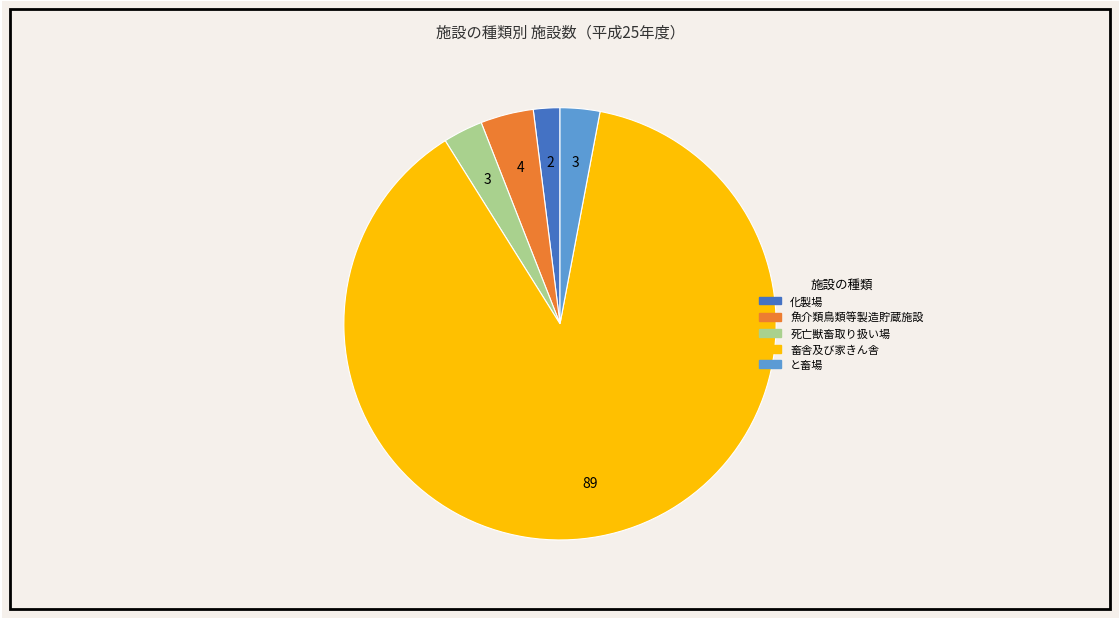

What is the smallest slice in the pie chart?

化製場